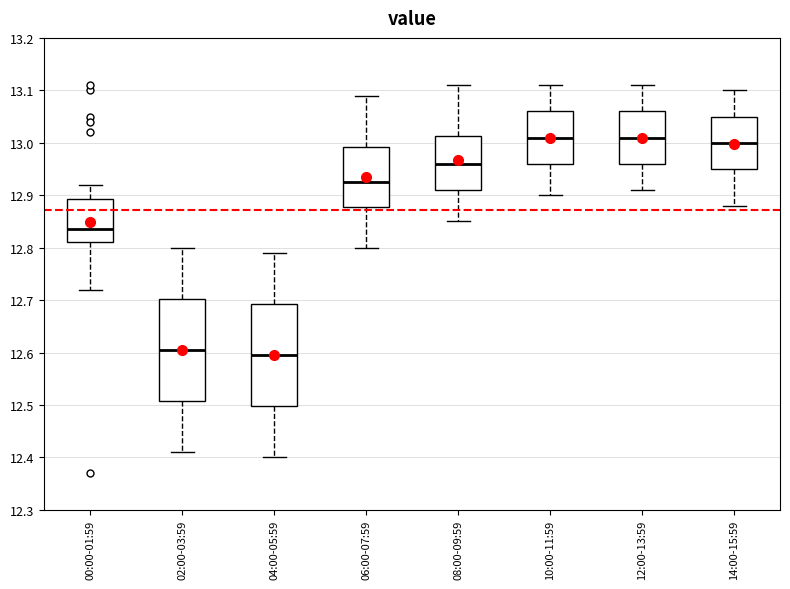

Where is the lower edge of the box for 06:00-07:59 on the y-axis? The values are not printed on the chart, so give them approximately, as read against the axis.

12.88